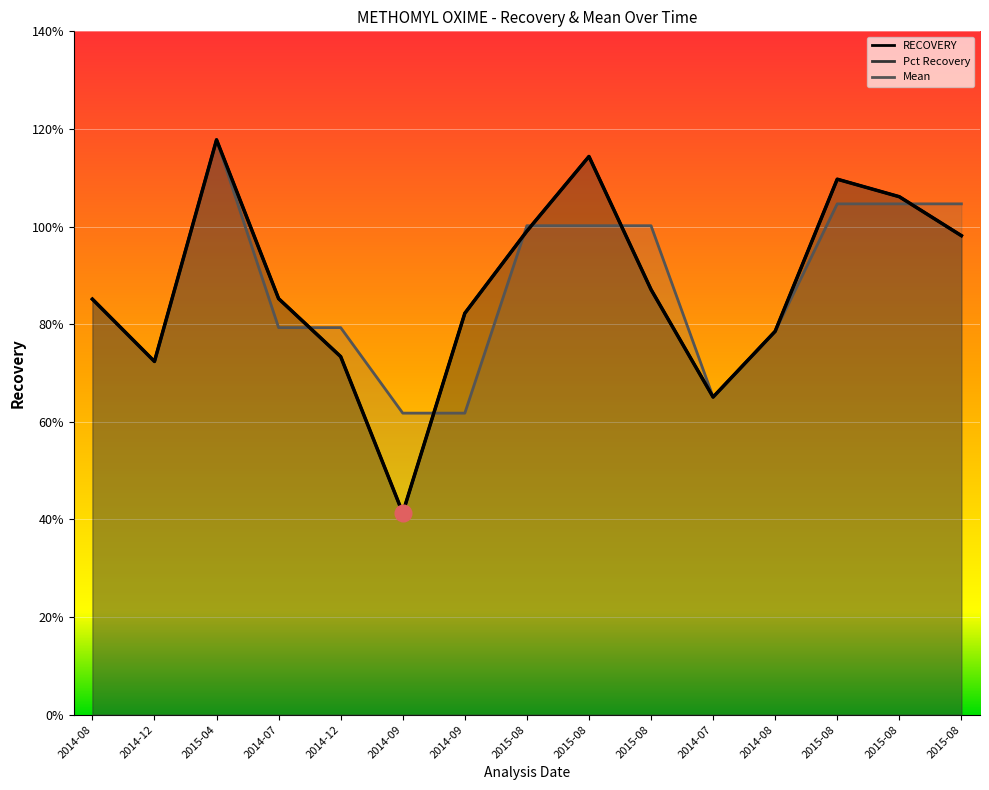

How many categories are shown in the chart?

15